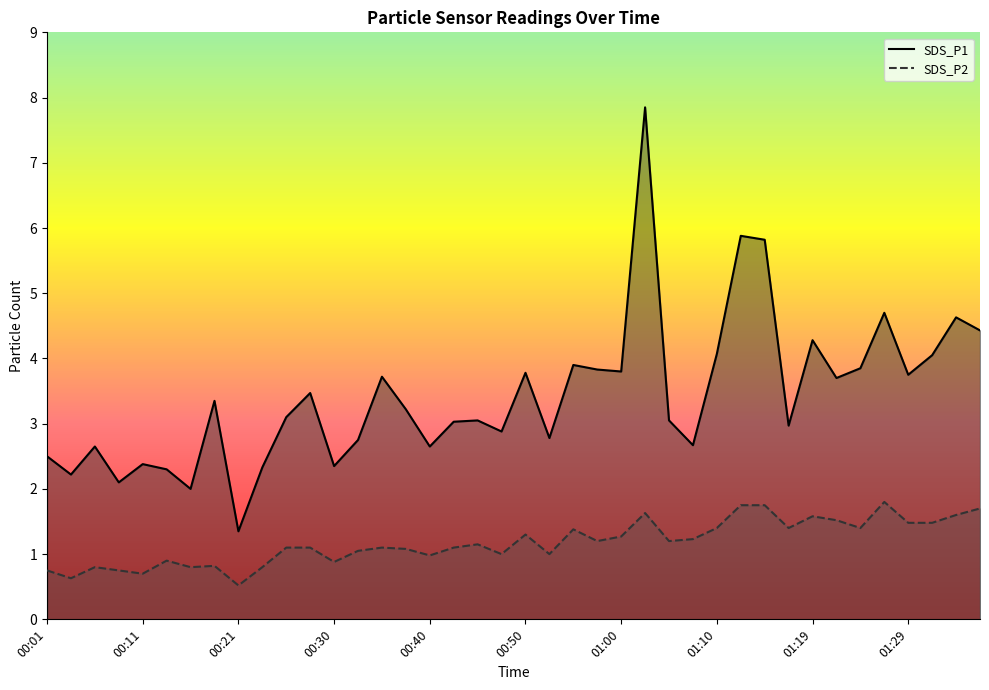

Is the value of SDS_P1 at 00:18 greater than the value of SDS_P2 at 00:50?

Yes